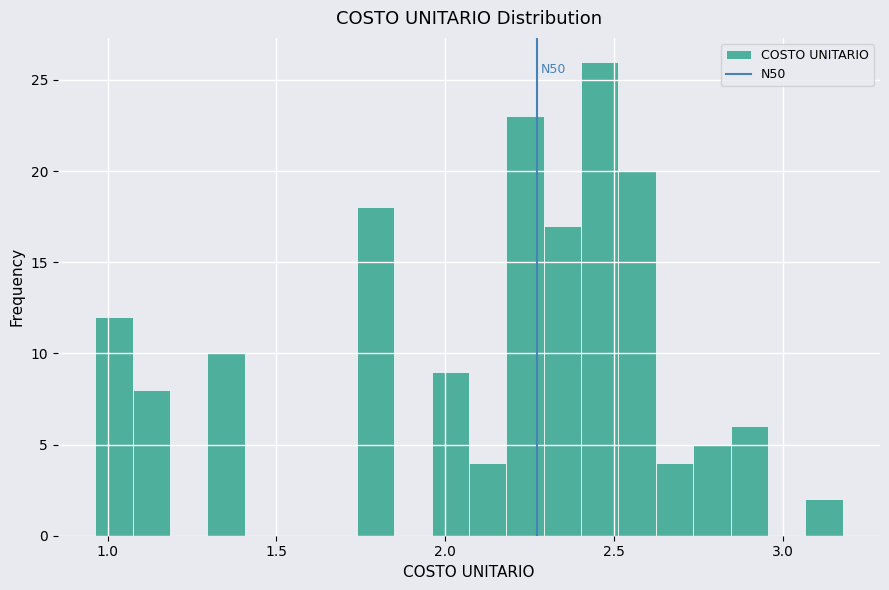

Around what value on the x-axis is the tallest bar? Give the approximate position of its centre, as read against the axis.

2.45